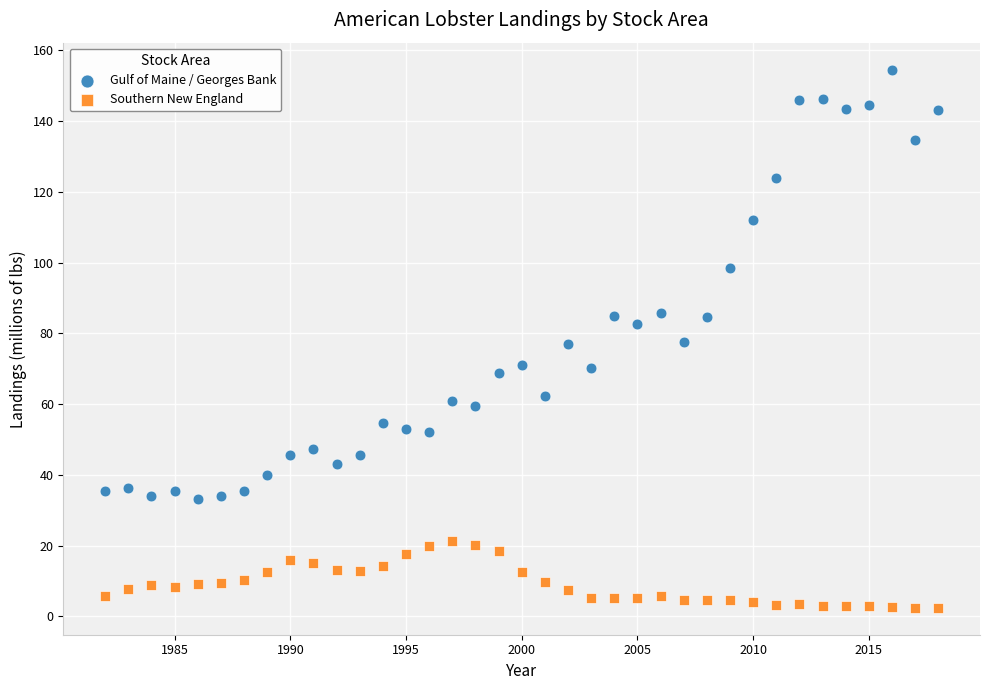

Which series contains the lowest Y value?

Southern New England